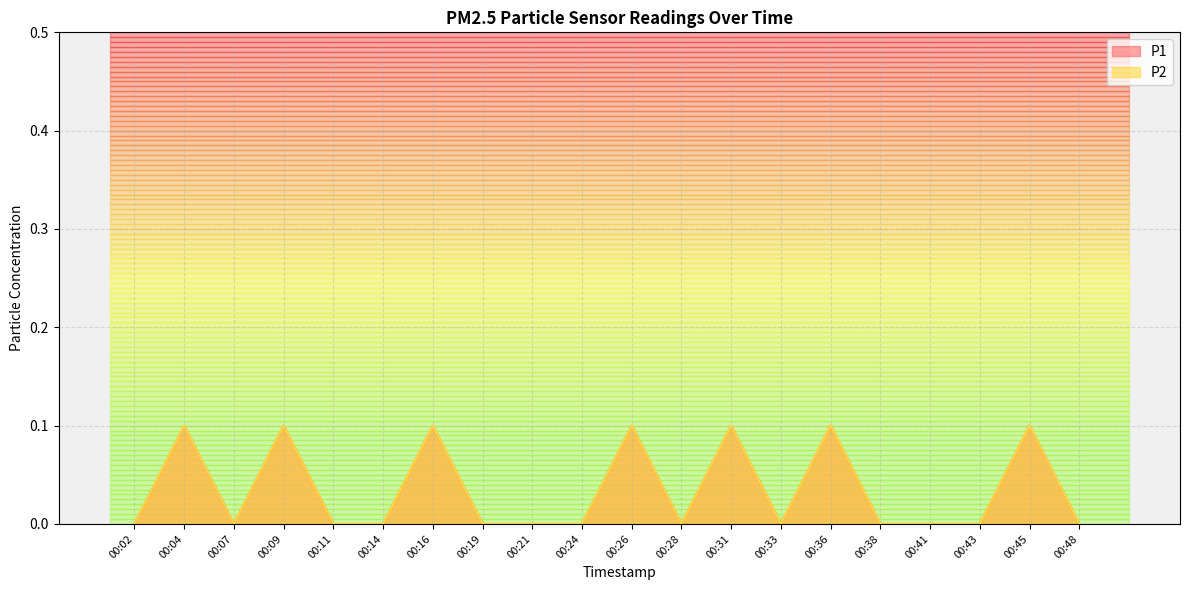

True or false: P2 has more than 2 points higher than both neighbors.

True